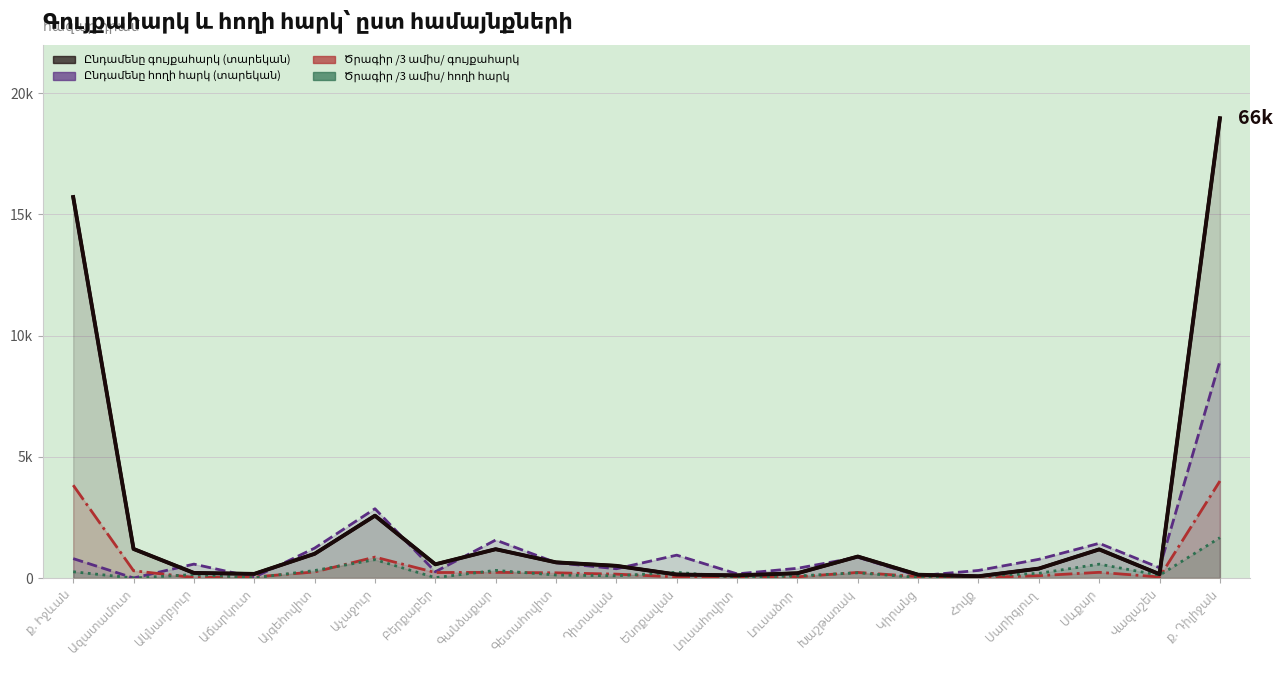

What is the difference between the Ծրագիր /3 ամիս/ գույքահարկ values at Վազաշեն and Սարիգյուղ?

0.1